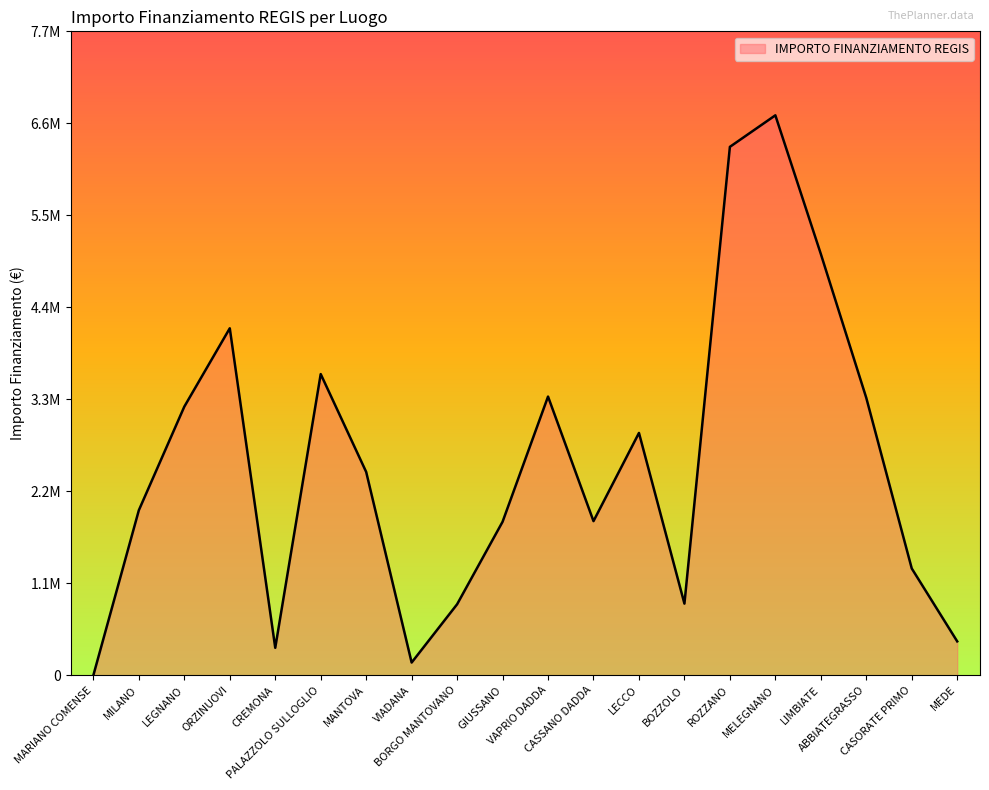

Is this an area chart (filled region under the line)?

Yes